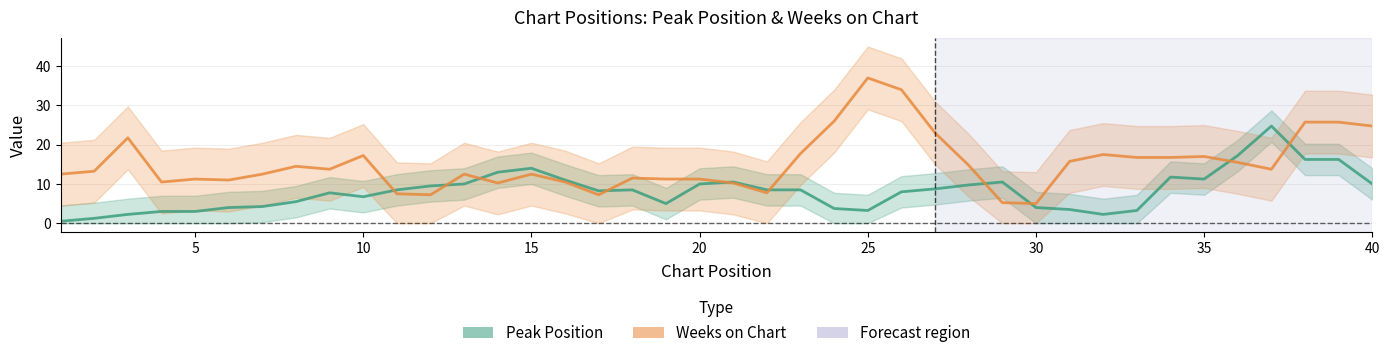

Rank the series at 40 from highest to lowest value.

Weeks on Chart, Peak Position